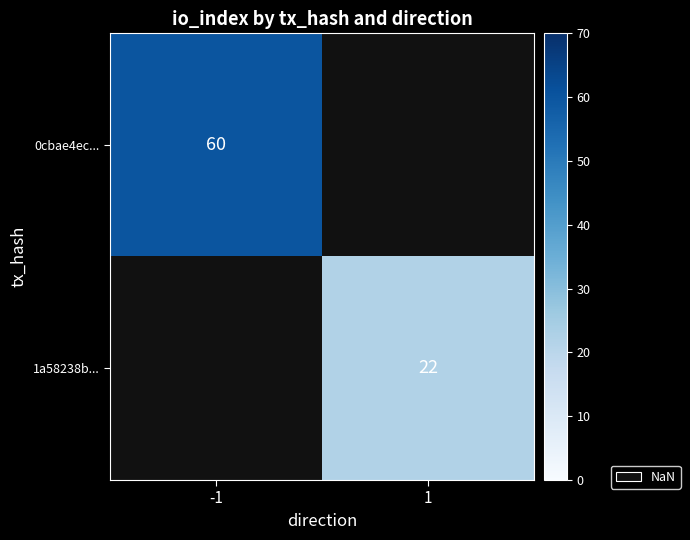

Between 1 and -1, which is larger?

-1